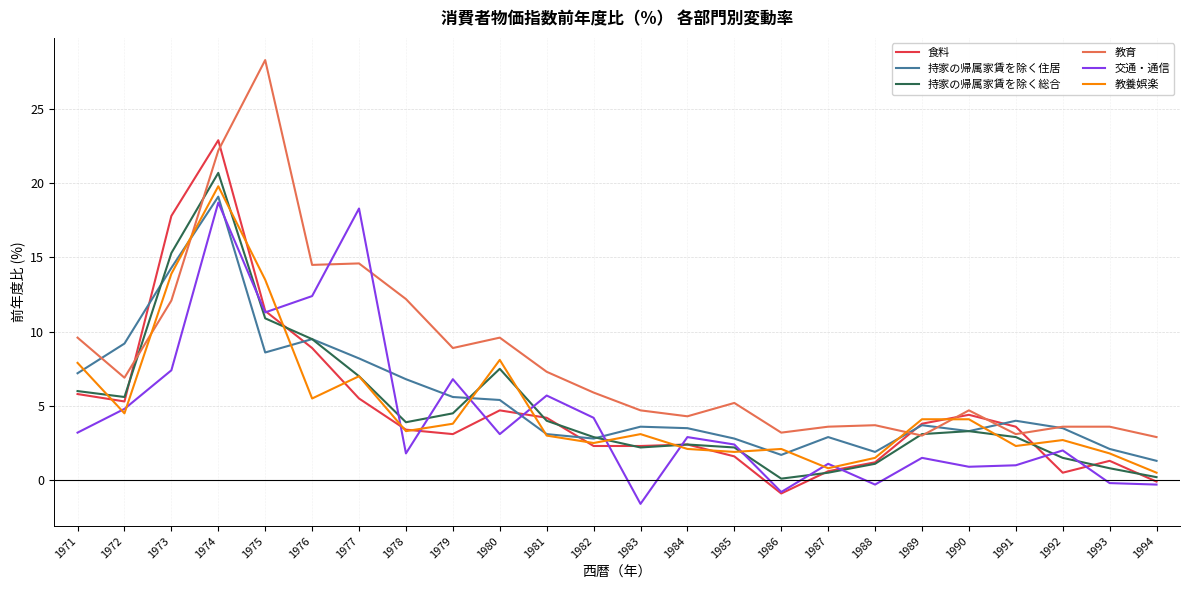

The value of 持家の帰属家賃を除く住居 at 1985 is 1.8. True or false?

False